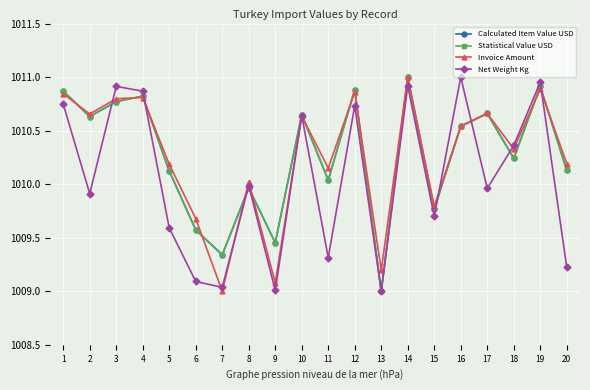

After their last crossing, which series has the higher values: Net Weight Kg or Statistical Value USD?

Statistical Value USD